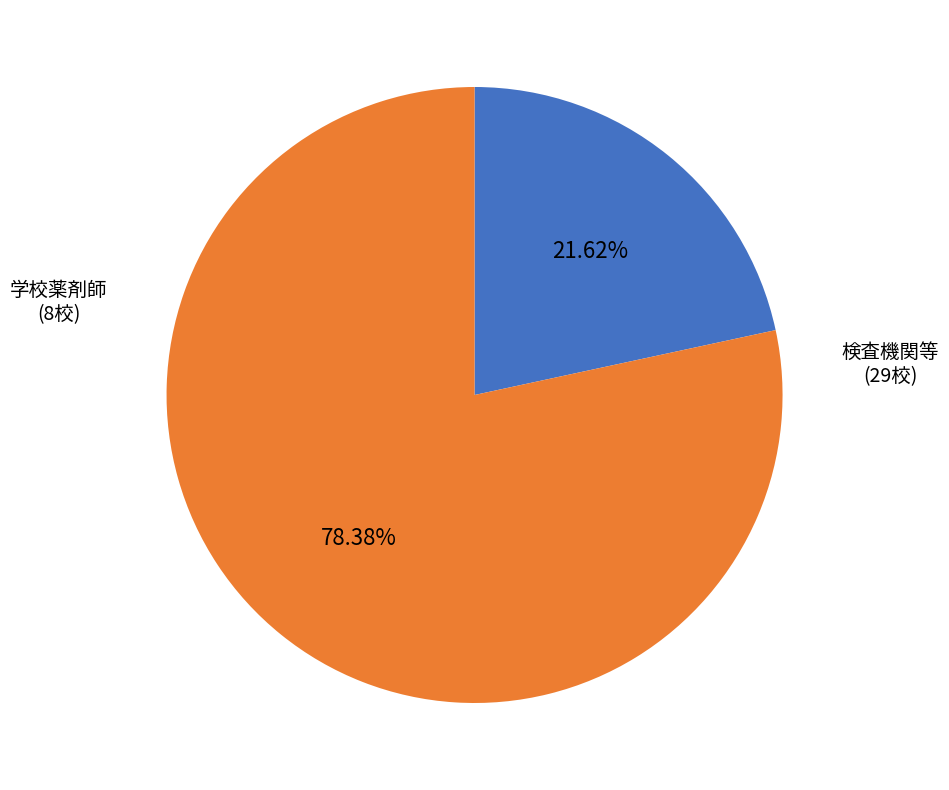

How many slices are in this pie chart?

2